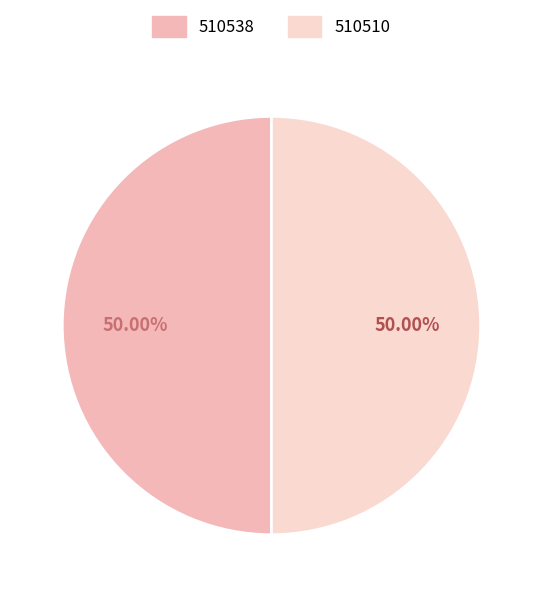

Approximately how many times larger is the value at 510538 compared to 510510?

1.0